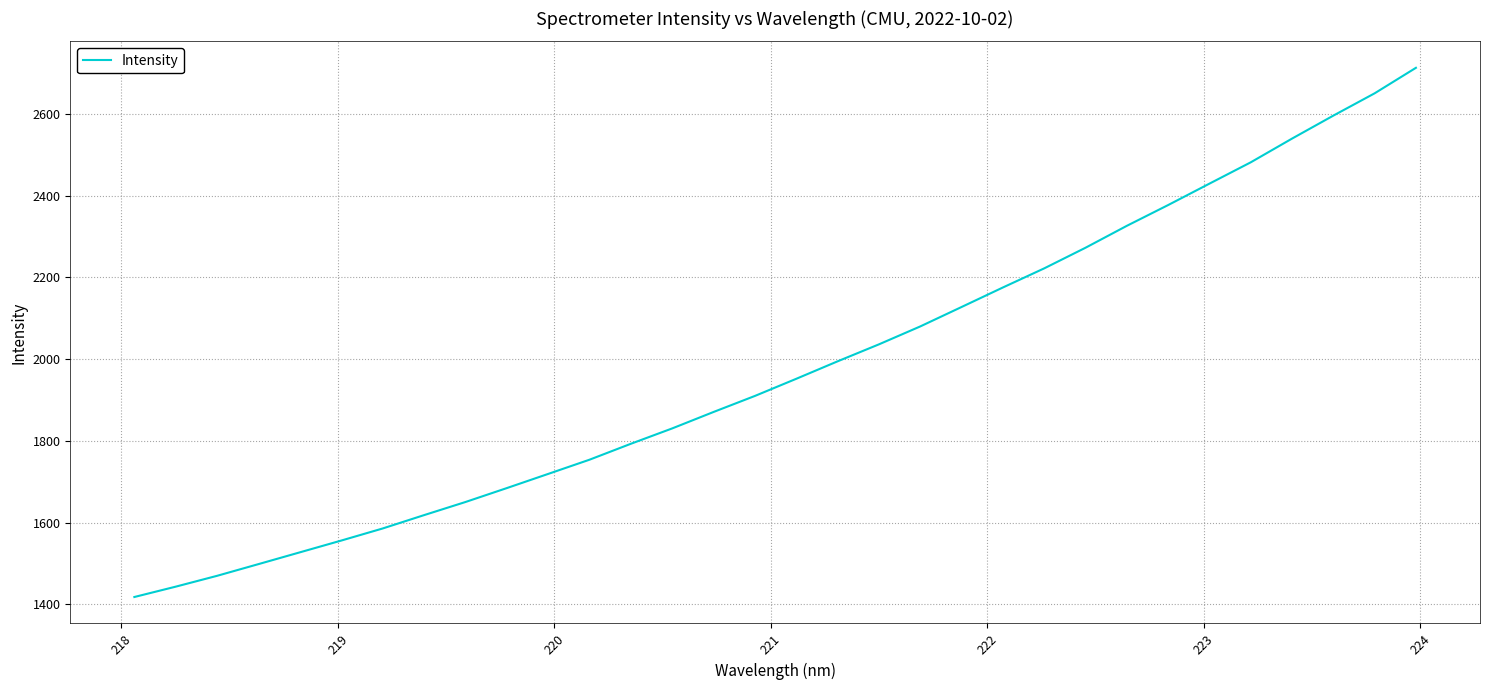

What is the minimum value shown in the chart?

1418.1